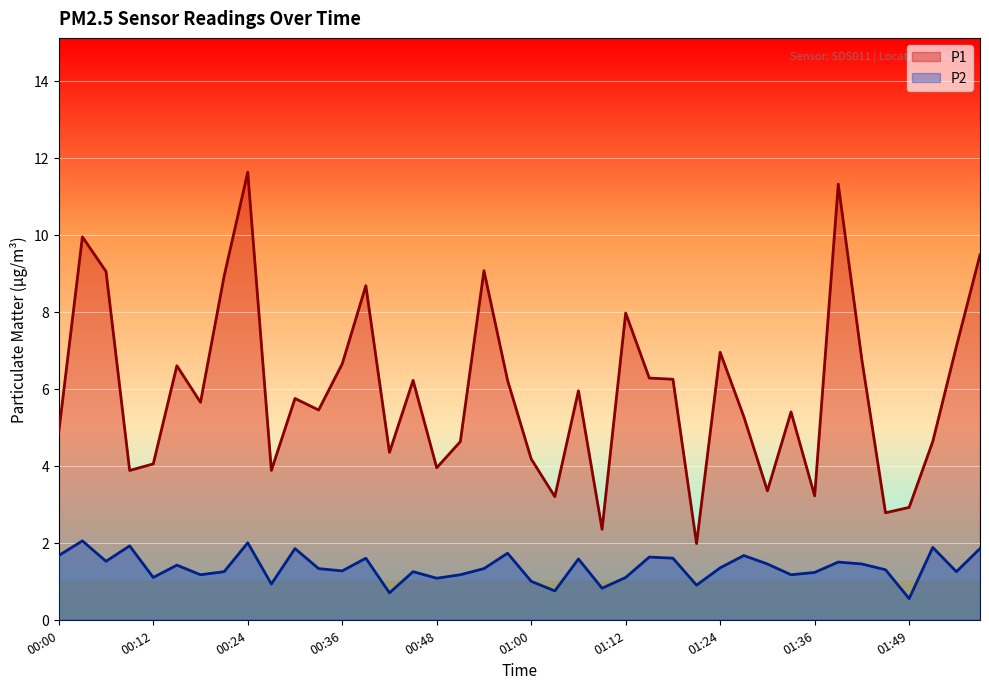

Is the value of P2 at 01:00 greater than the value of P1 at 00:09?

No